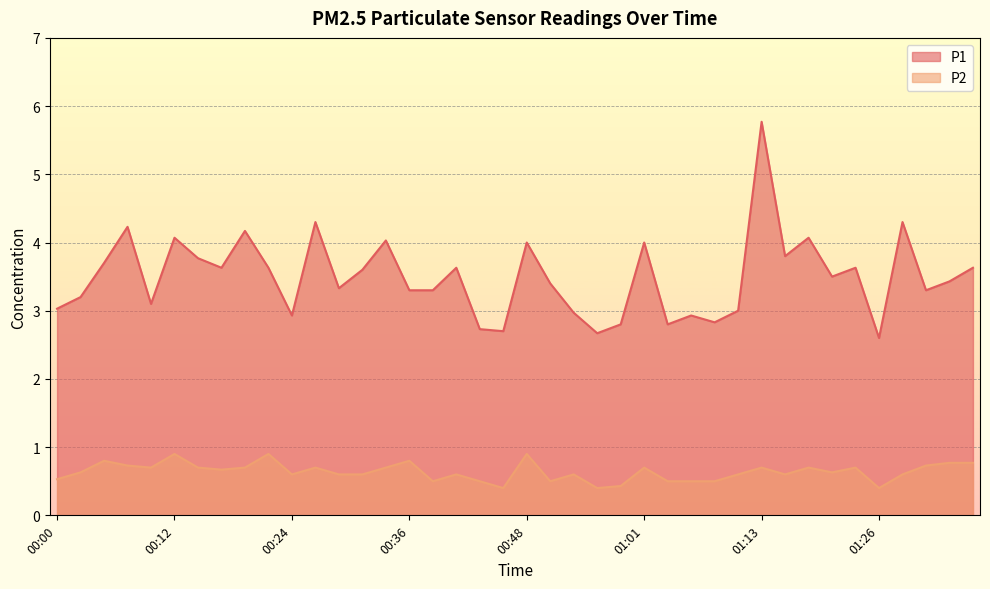

Which category has the lowest value across all series?

00:46